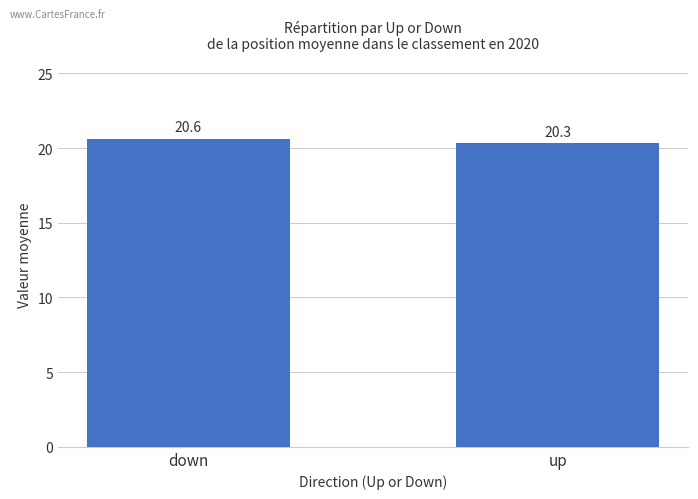

The value at down is 20.6. True or false?

True